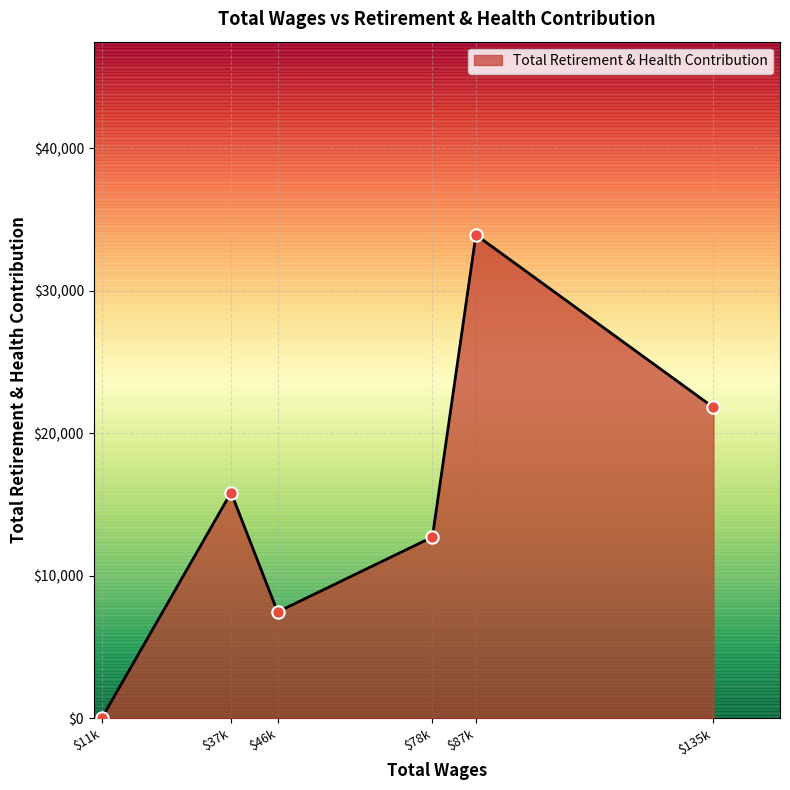

Where is the first local maximum?

$37k